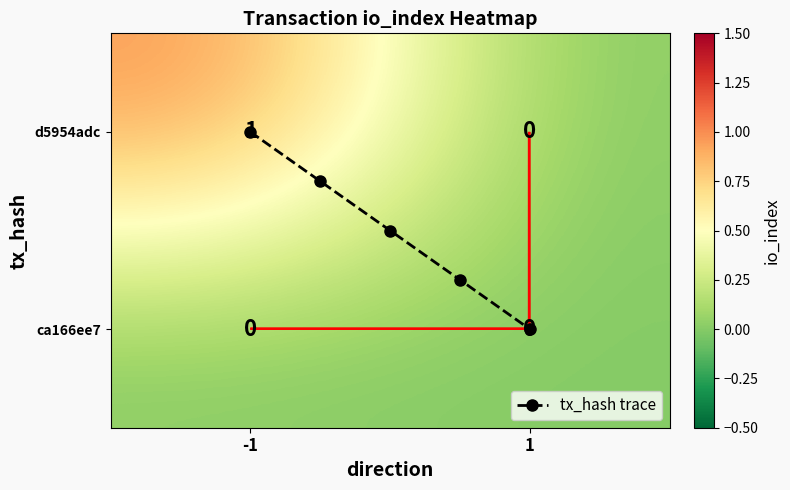

Is it true that d5954adc equals 1 at 1?

False